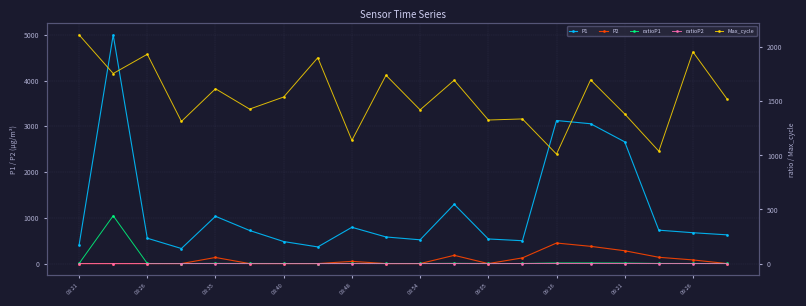

How many lines are shown in the chart?

5